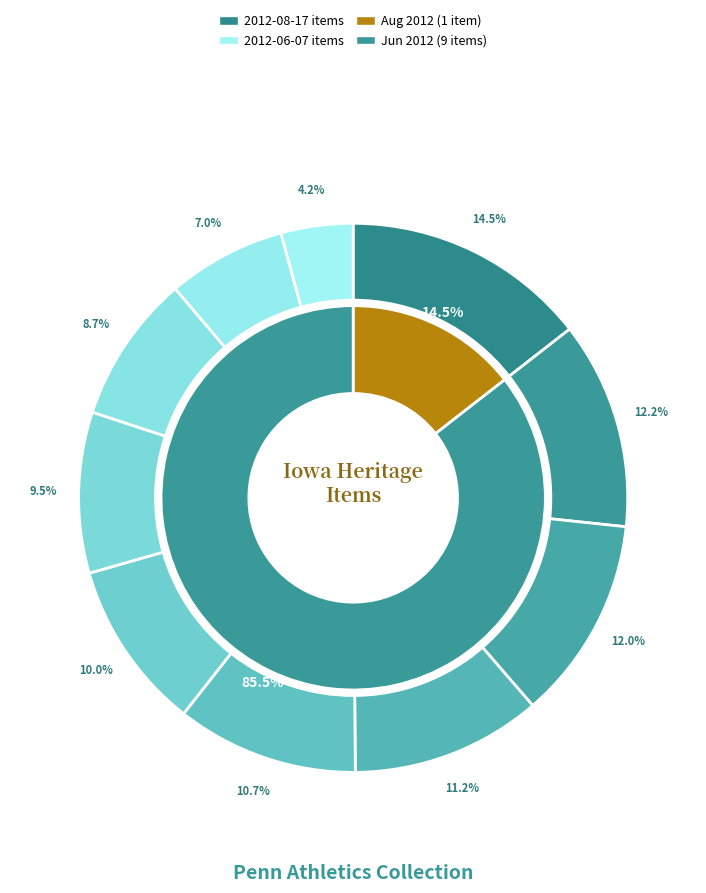

Is it true that 79565 is 10% of the pie?

True